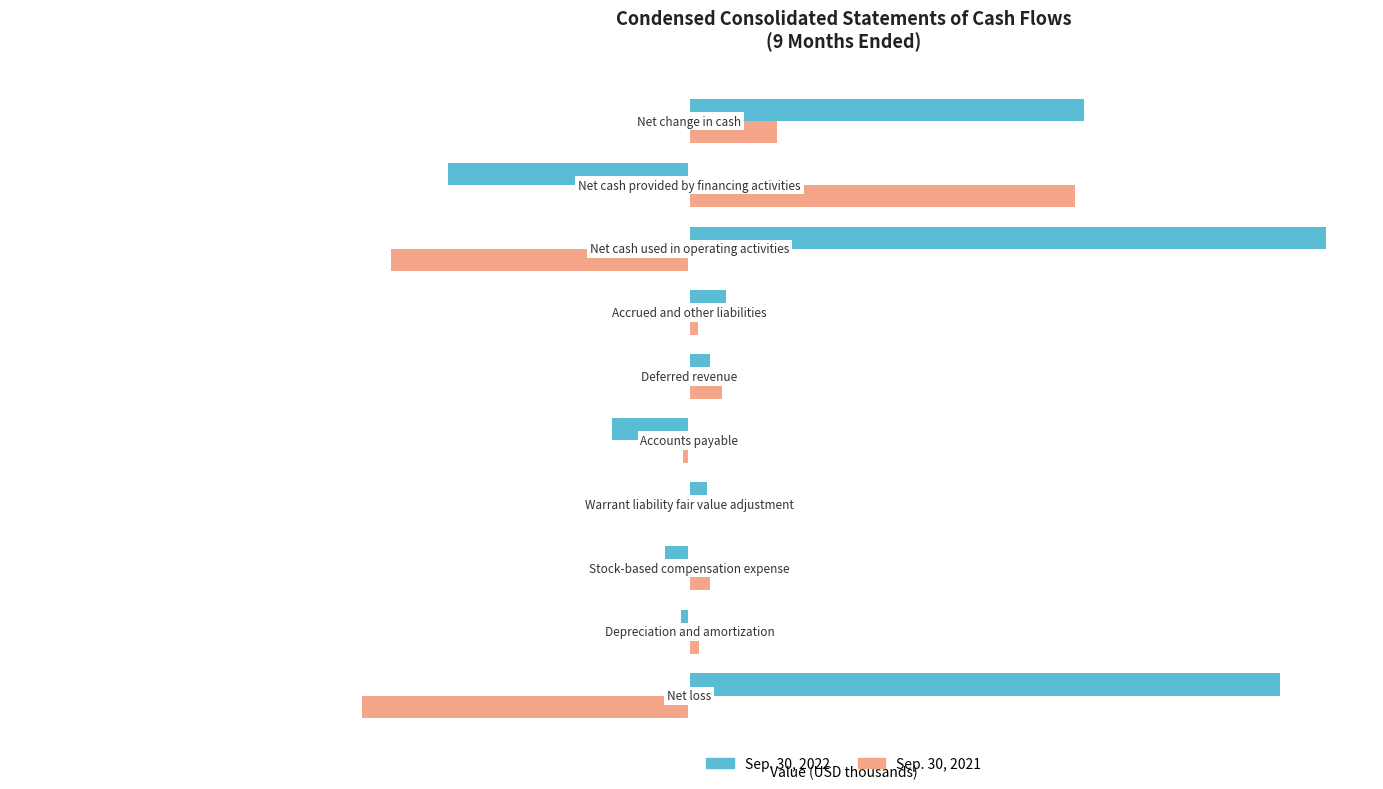

How many categories are shown in the chart?

10